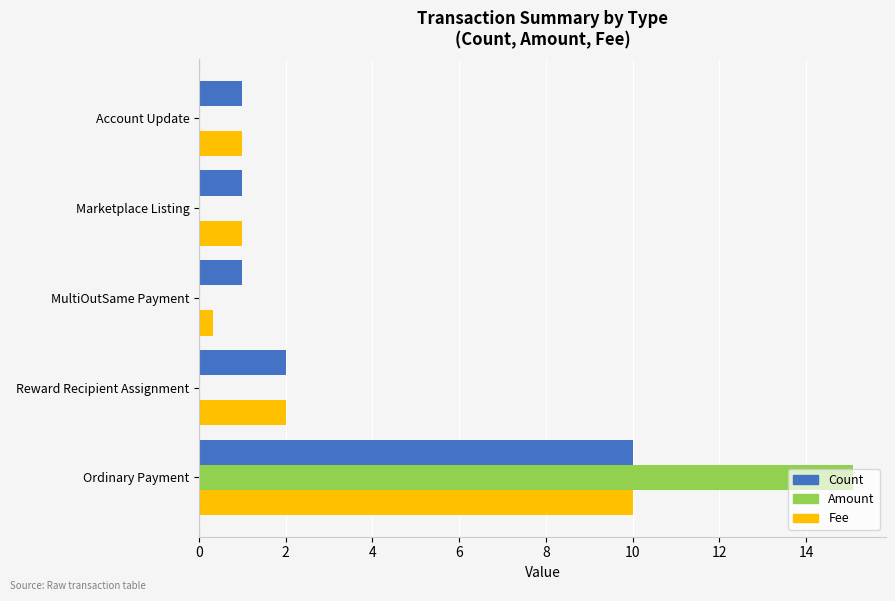

How many categories are shown in the chart?

5